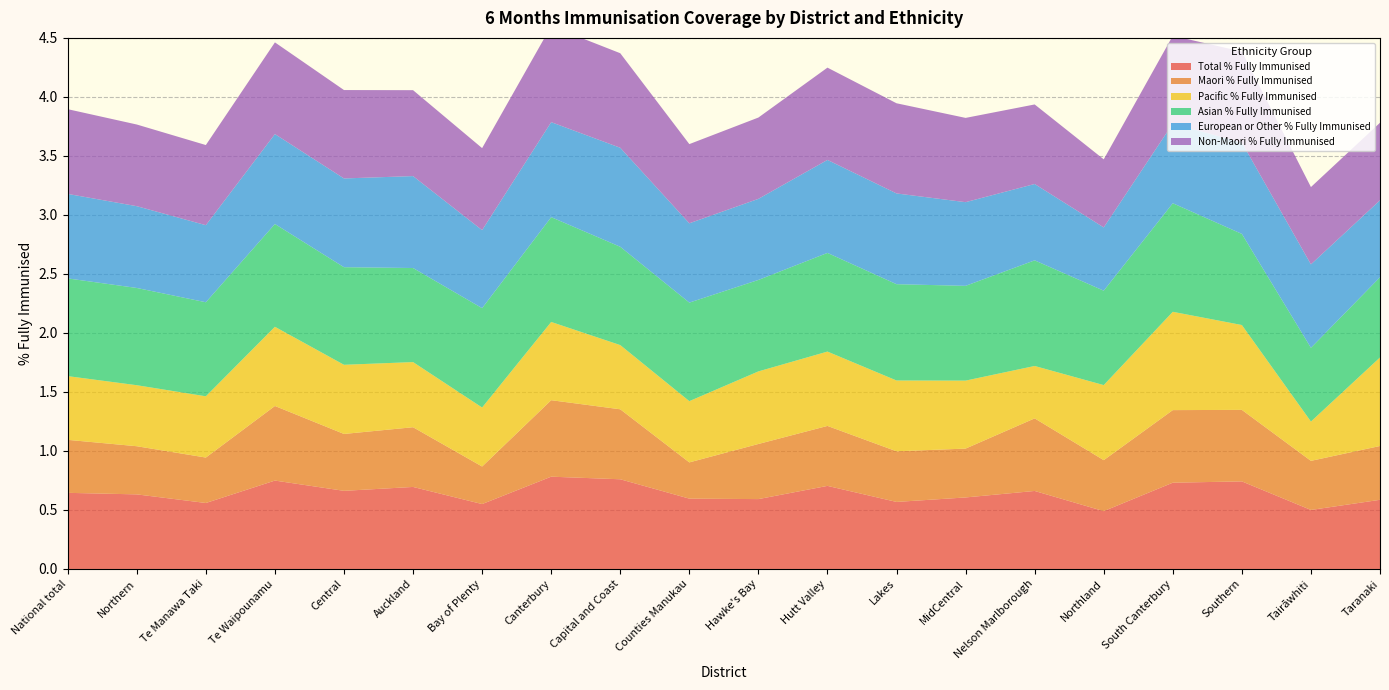

Reading left to right, what are all the values shown in this chart?

Total % Fully Immunised: 0.6	0.6	0.6	0.7	0.7	0.7	0.6	0.8	0.8	0.6	0.6	0.7	0.6	0.6	0.7	0.5	0.7	0.7	0.5	0.6
Maori % Fully Immunised: 0.4	0.4	0.4	0.6	0.5	0.5	0.3	0.6	0.6	0.3	0.5	0.5	0.4	0.4	0.6	0.4	0.6	0.6	0.4	0.5
Pacific % Fully Immunised: 0.5	0.5	0.5	0.7	0.6	0.6	0.5	0.7	0.5	0.5	0.6	0.6	0.6	0.6	0.4	0.6	0.8	0.7	0.3	0.8
Asian % Fully Immunised: 0.8	0.8	0.8	0.9	0.8	0.8	0.8	0.9	0.8	0.8	0.8	0.8	0.8	0.8	0.9	0.8	0.9	0.8	0.6	0.7
European or Other % Fully Immunised: 0.7	0.7	0.7	0.8	0.8	0.8	0.7	0.8	0.8	0.7	0.7	0.8	0.8	0.7	0.6	0.5	0.7	0.8	0.7	0.7
Non-Maori % Fully Immunised: 0.7	0.7	0.7	0.8	0.7	0.7	0.7	0.8	0.8	0.7	0.7	0.8	0.8	0.7	0.7	0.6	0.7	0.8	0.7	0.7